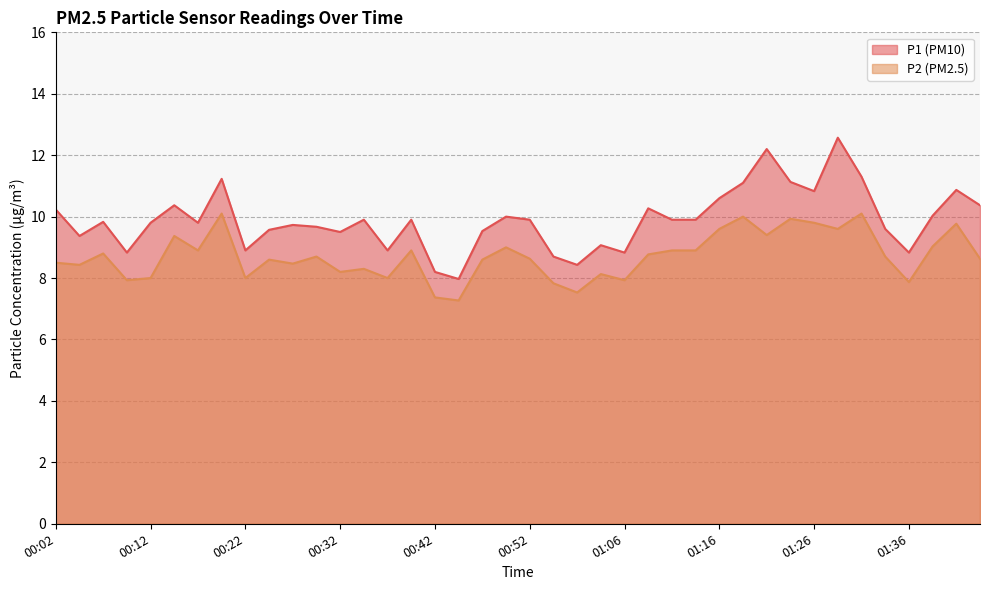

What is the sum of all P2 values?

348.5